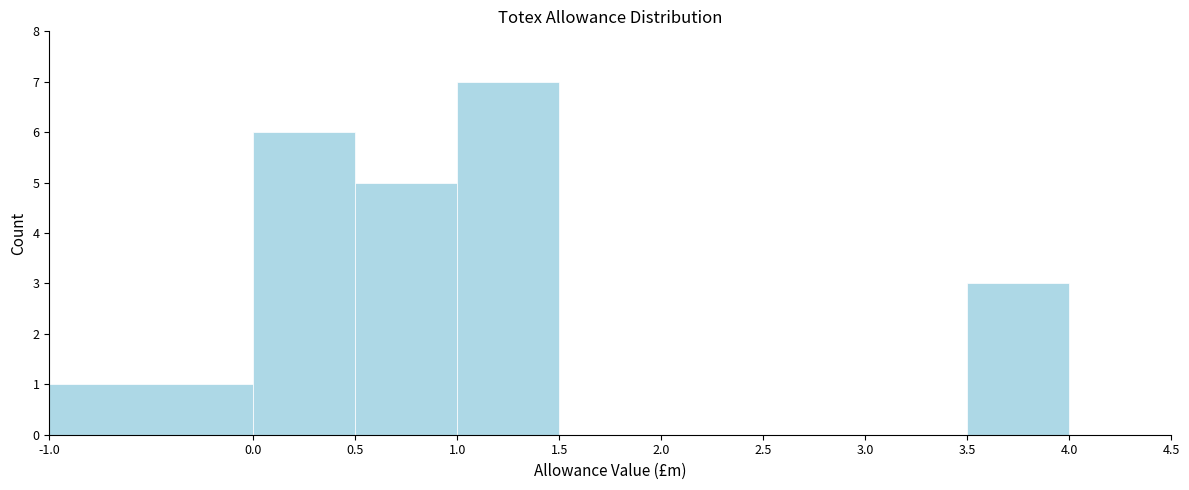

How tall is the bar that spans 0.0 to 0.5 on the x-axis? The values are not printed on the chart, so give them approximately, as read against the axis.

6